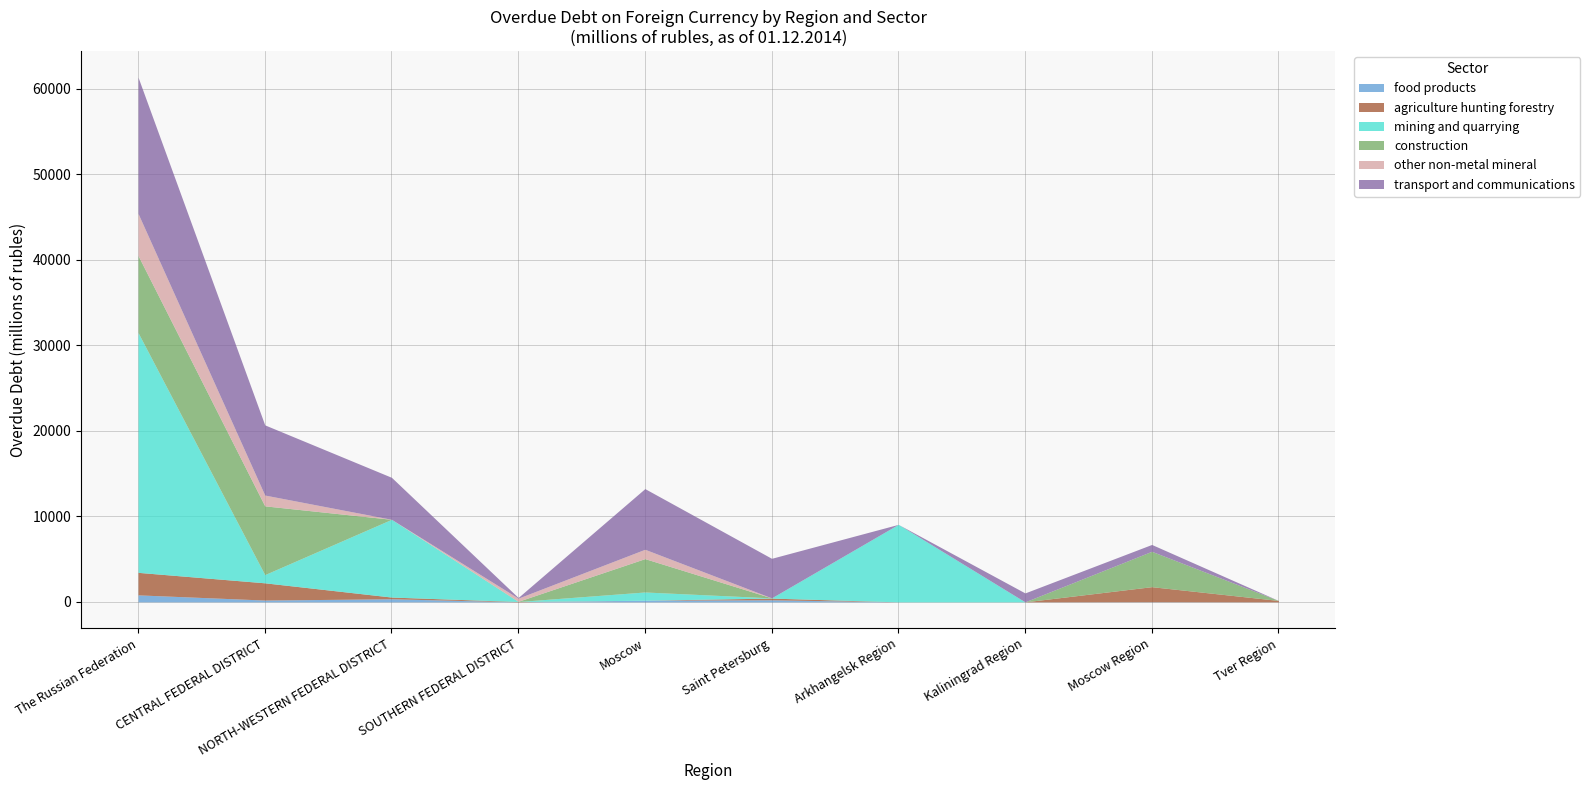

Reading left to right, what are all the values shown in this chart?

food products: 817	211	360	0	195	238	0	0	16	0
agriculture hunting forestry: 2634	2016	201	39	0	201	0	0	1760	166
mining and quarrying: 28052	960	9093	0	960	25	9067	0	0	0
construction: 9018	8045	3	26	3903	3	0	0	4138	0
other non-metal mineral: 4916	1263	0	368	1093	0	0	0	0	0
transport and communications: 15944	8209	4913	77	7098	4627	0	1045	801	0